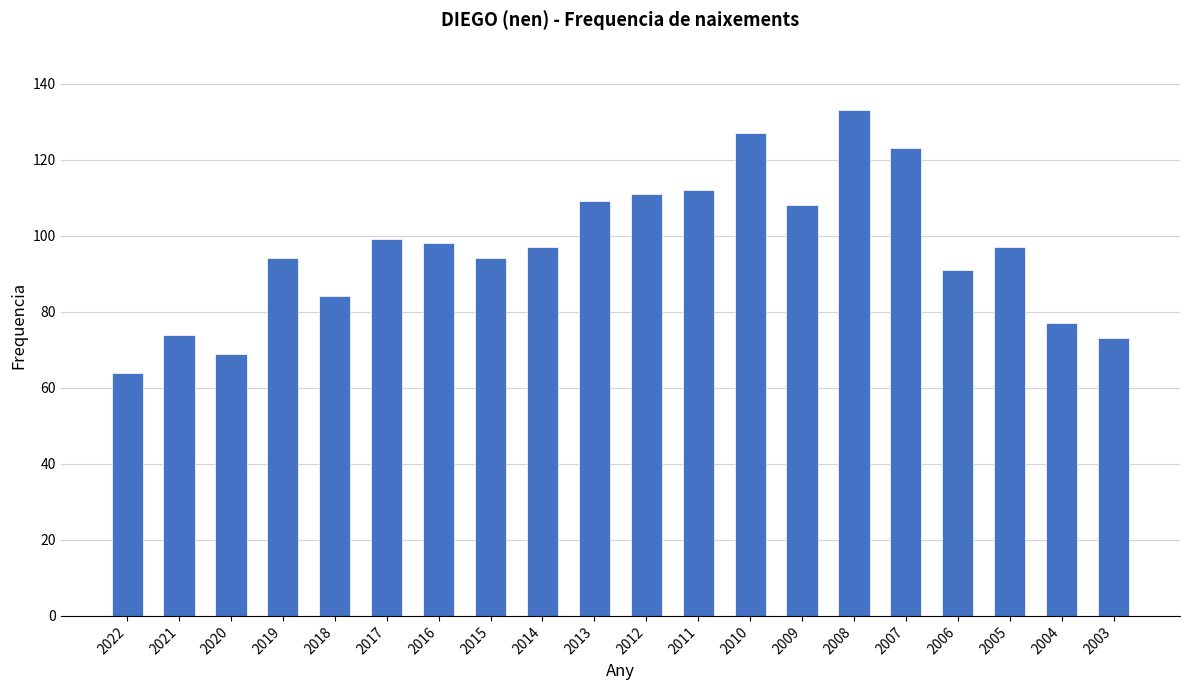

What value does the data have at 2007?

123